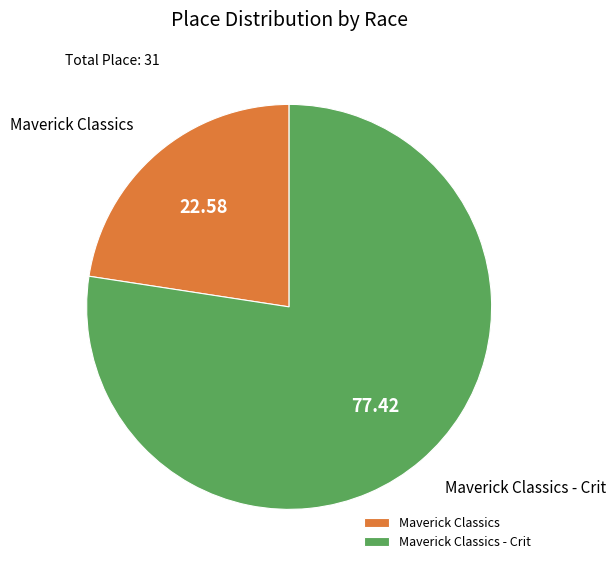

Is there any slice that represents more than half of the pie?

Yes